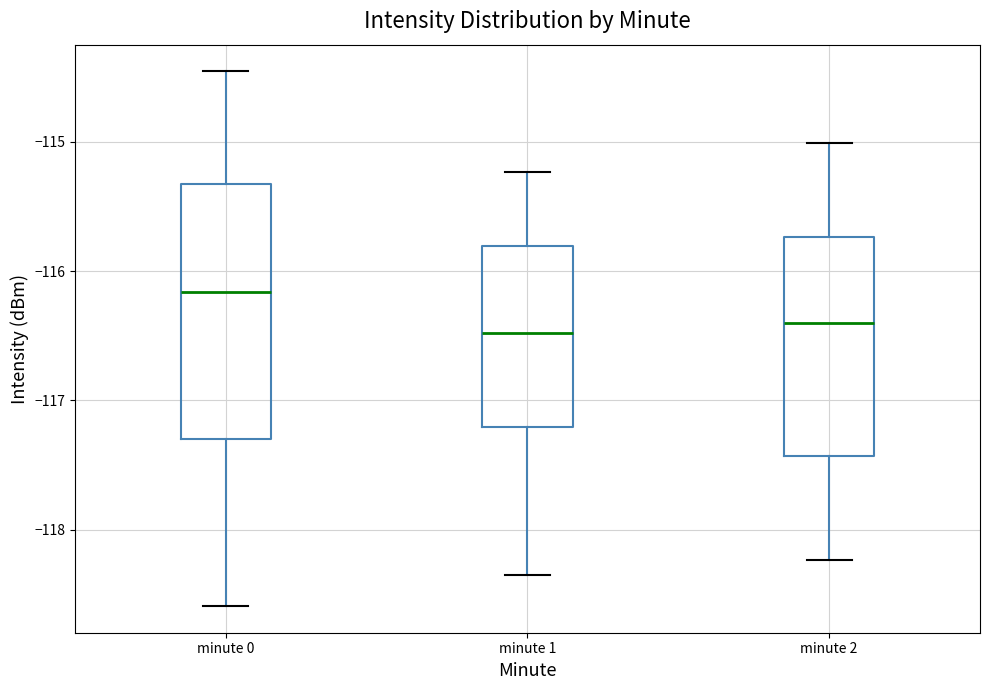

Reading left to right, transcribe this box plot: for each box, give where its median line is, the range the box spans, and where its two whiskers end, as read against the y-axis. The values are not printed on the chart, so give them approximately, as read against the axis.

minute 0: median -116.2, box -117.3 to -115.3, whiskers -118.6 to -114.5
minute 1: median -116.5, box -117.2 to -115.8, whiskers -118.3 to -115.2
minute 2: median -116.4, box -117.4 to -115.7, whiskers -118.2 to -115.0